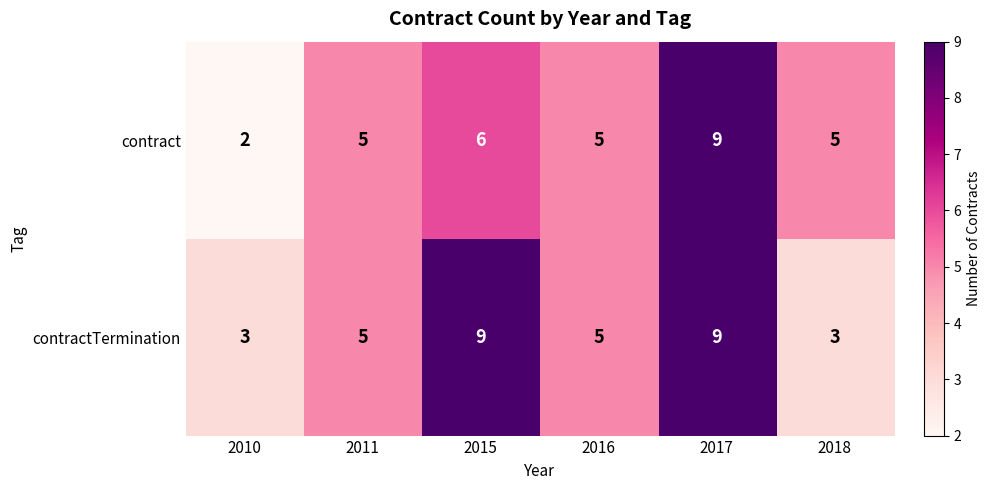

Which series has the largest total across all categories?

contractTermination